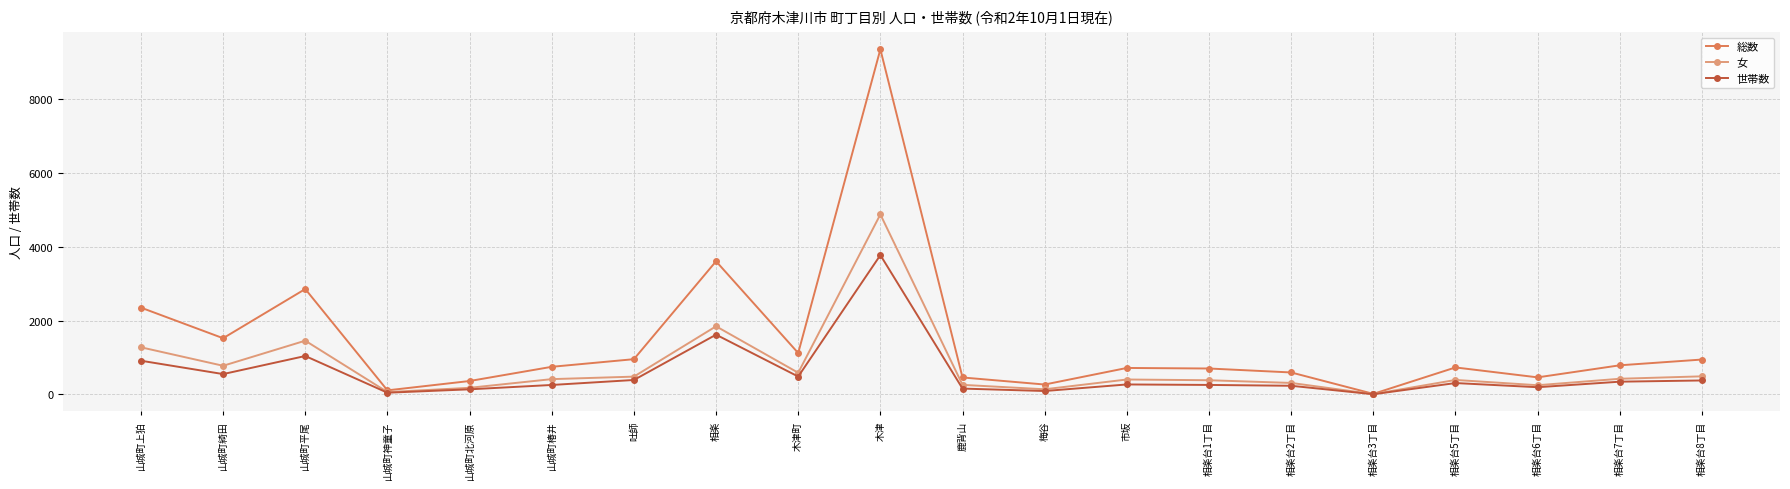

In 総数, how many points are lower than both neighbors (excluding endpoints)?

6